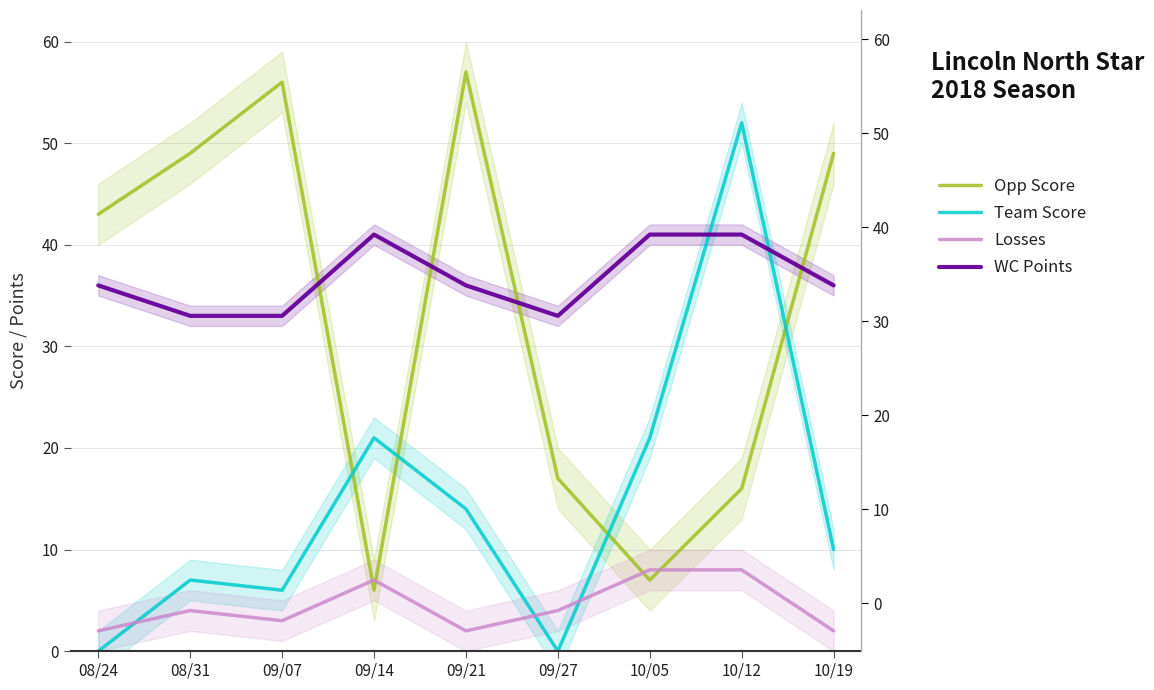

In Opp Score, how many points are higher than both neighbors (excluding endpoints)?

2